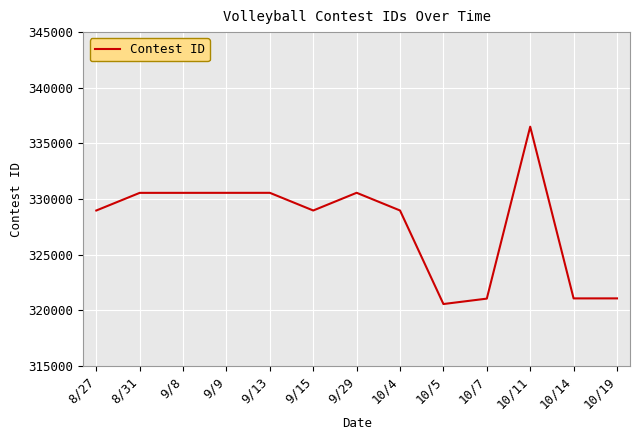

What is the average value?

327692